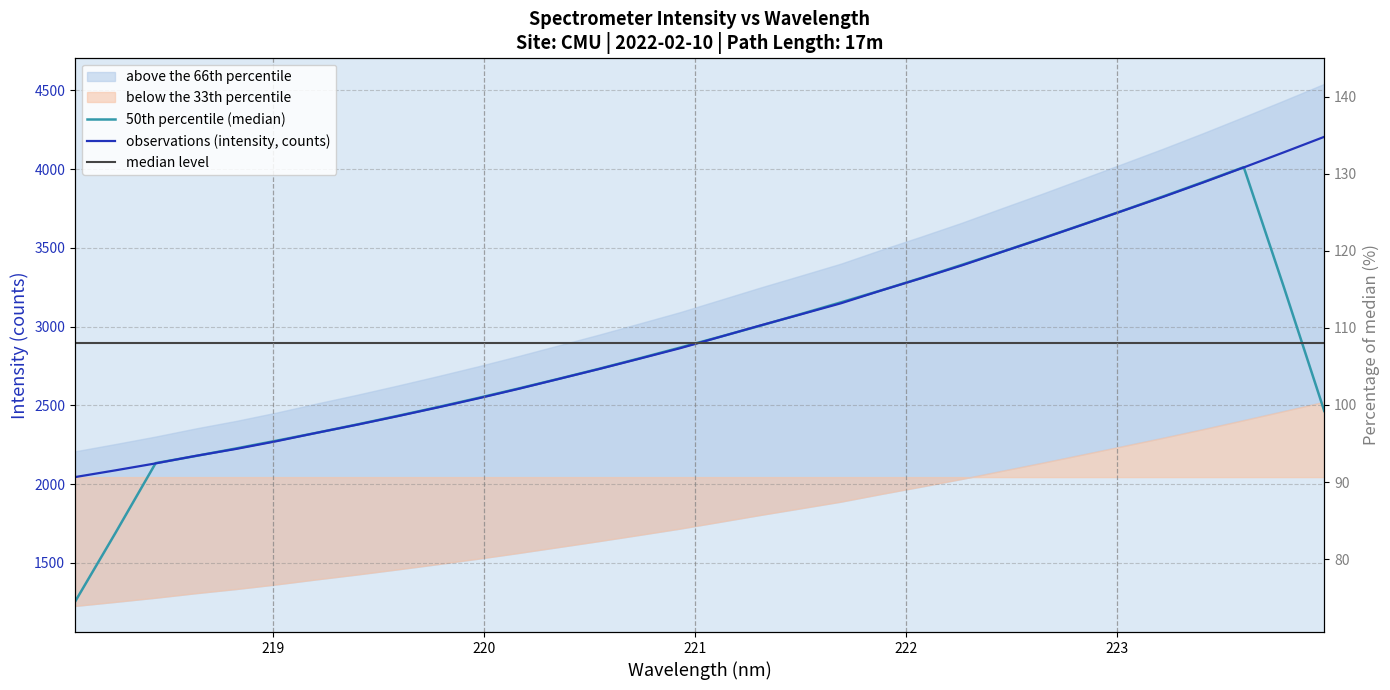

Reading left to right, extract all data points from this chart.

2044.6	2087.4	2131.6	2179.6	2223.8	2272.7	2326.1	2377.5	2431.4	2487.1	2544.7	2605.1	2667.9	2731.0	2796.4	2862.5	2934.9	3007.5	3077.5	3148.2	3229.6	3307.8	3388.6	3474.5	3559.5	3647.1	3735.4	3823.9	3915.9	4010.5	4106.9	4204.8